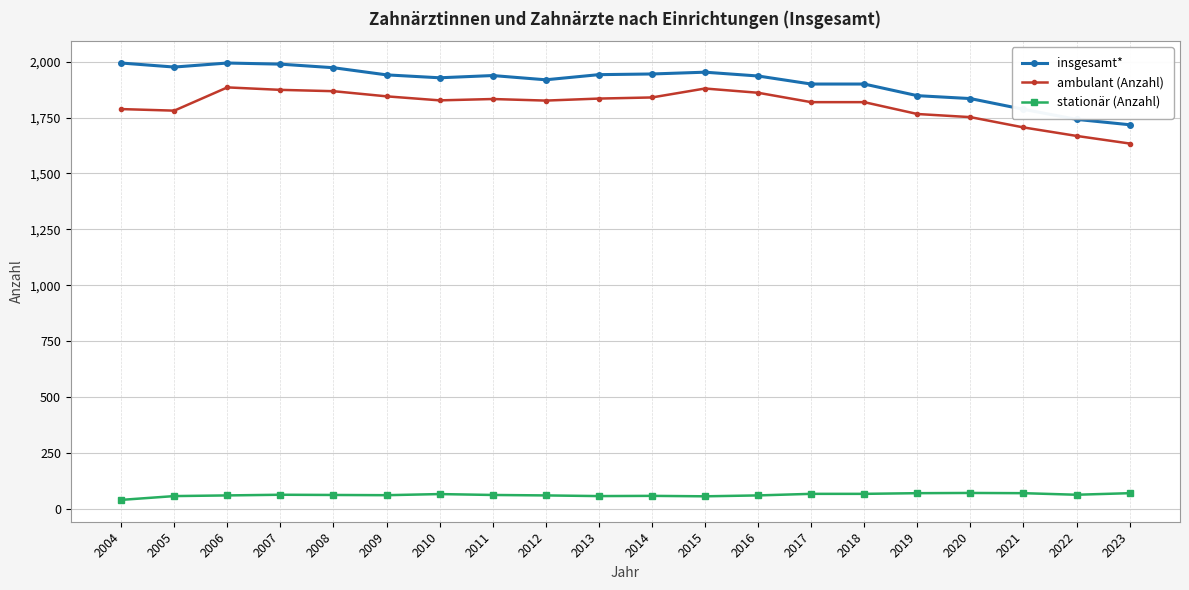

True or false: ambulant (Anzahl) and insgesamt* intersect in this chart.

False